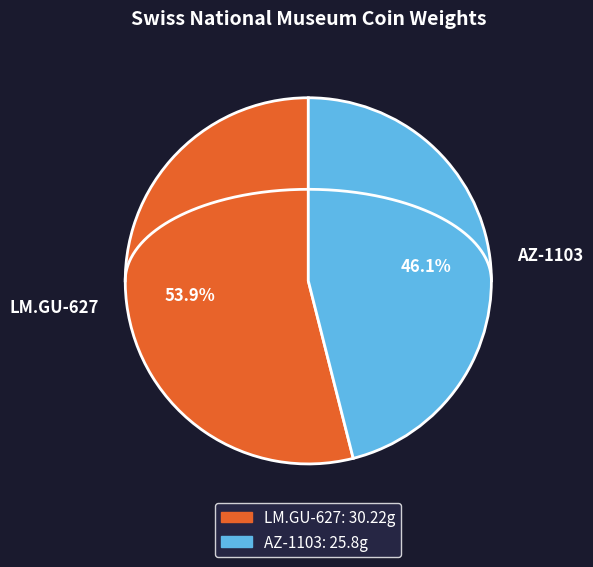

Which has a higher value, LM.GU-627 or AZ-1103?

LM.GU-627